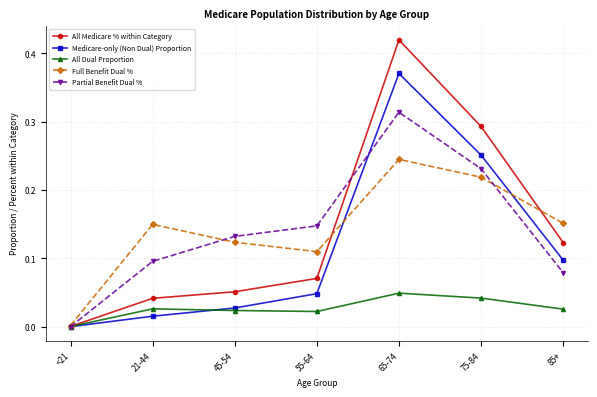

The value of All Medicare % within Category at 55-64 is 0.0. True or false?

False